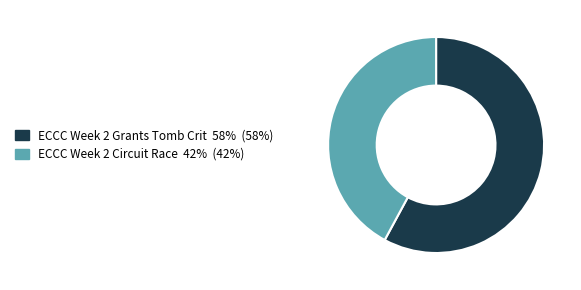

Rank the categories by value from lowest to highest.

ECCC Week 2 Circuit Race, ECCC Week 2 Grants Tomb Crit